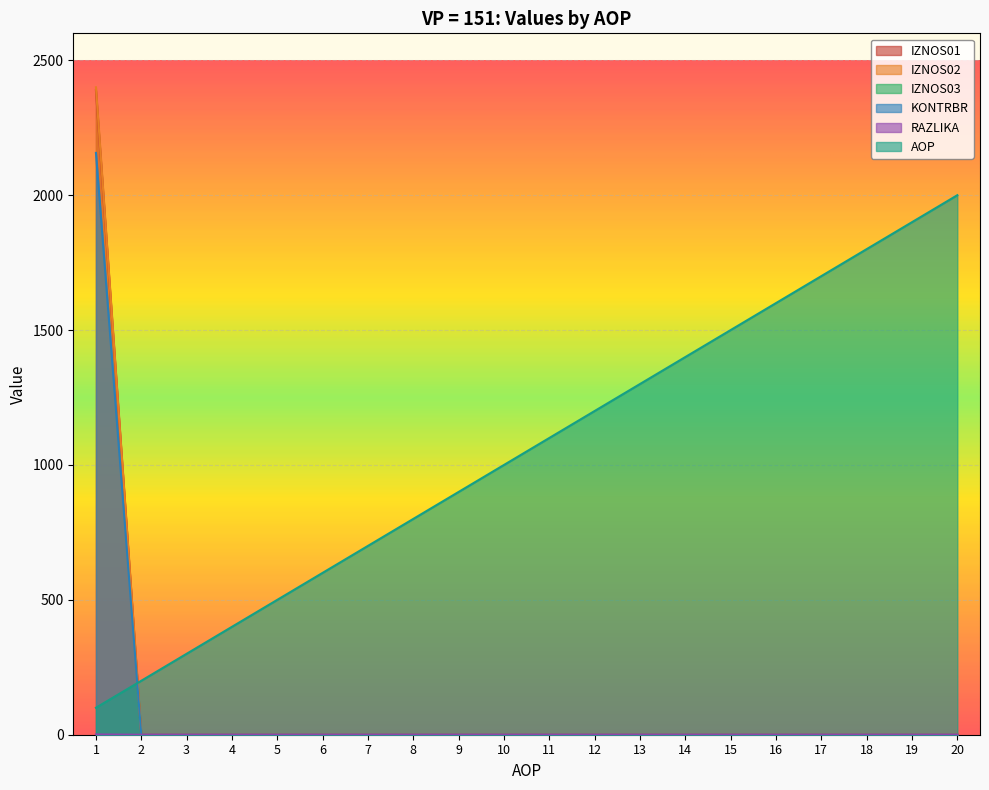

What is the total value across all series at 6?

600.0